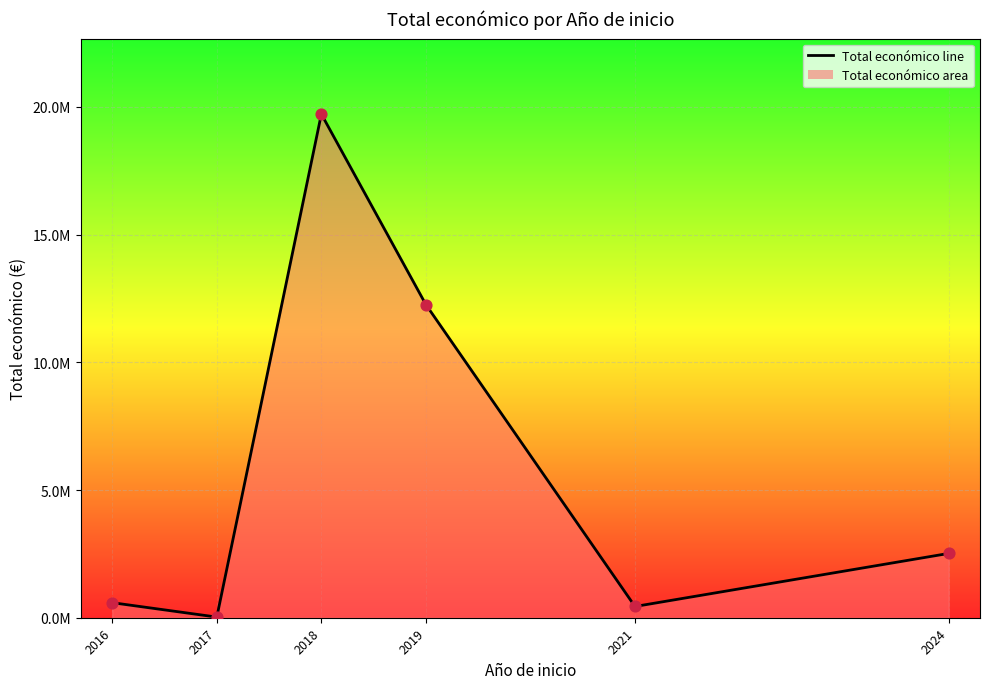

Does the chart have visible grid lines?

Yes